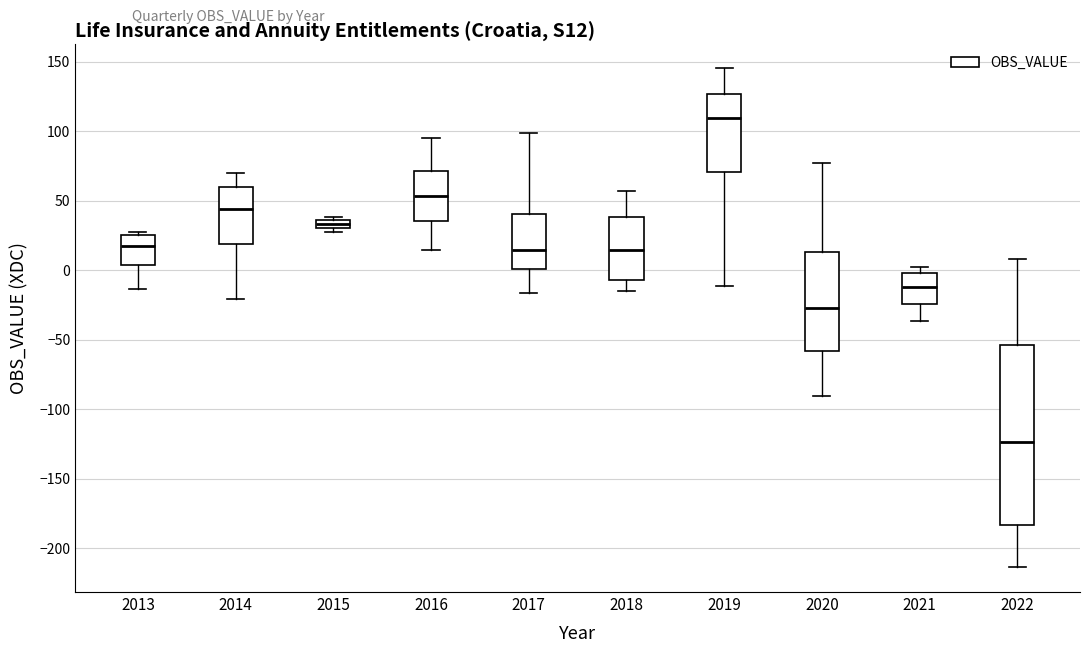

Comparing the boxes themselves (not the whiskers), which one is the tallest?

2022